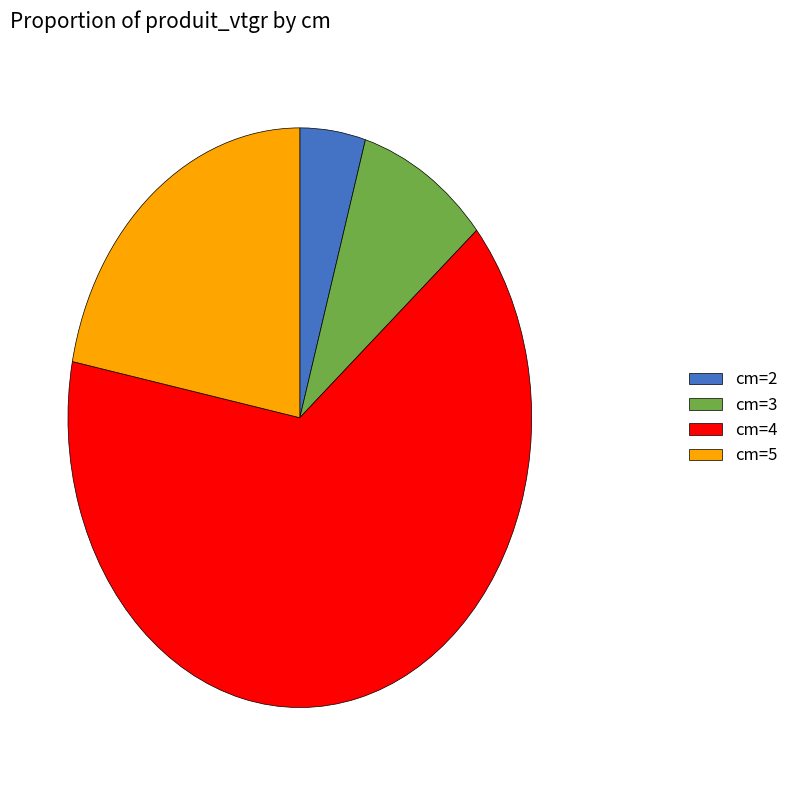

The cm=4 slice represents 64% of the pie. True or false?

True